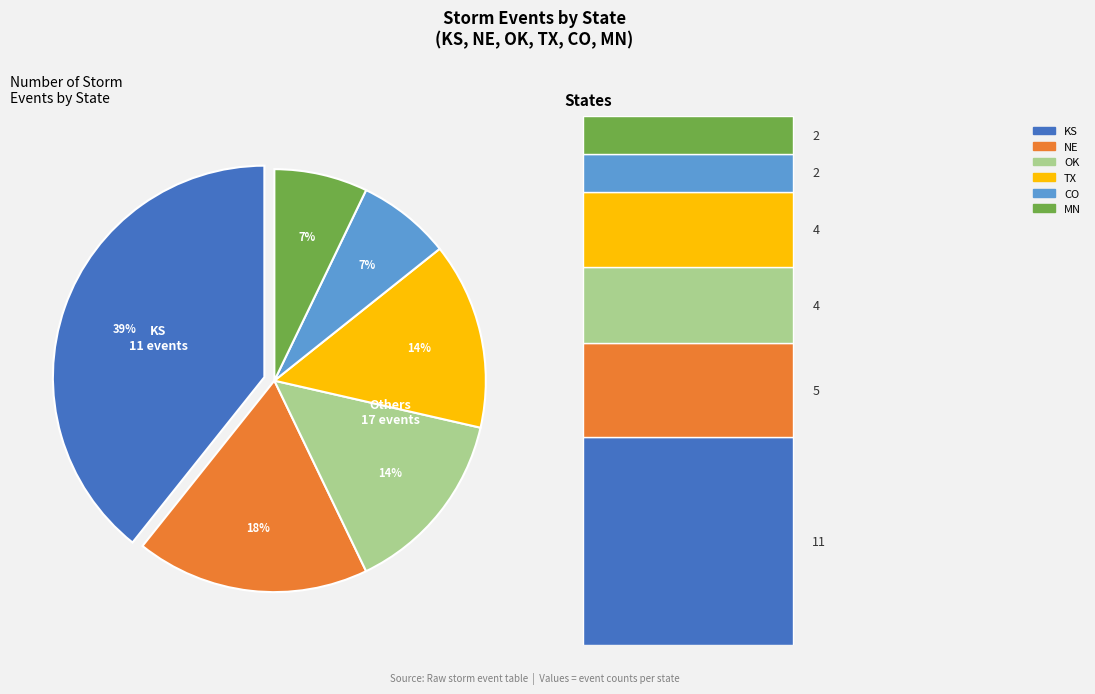

Does any single category account for the majority?

No